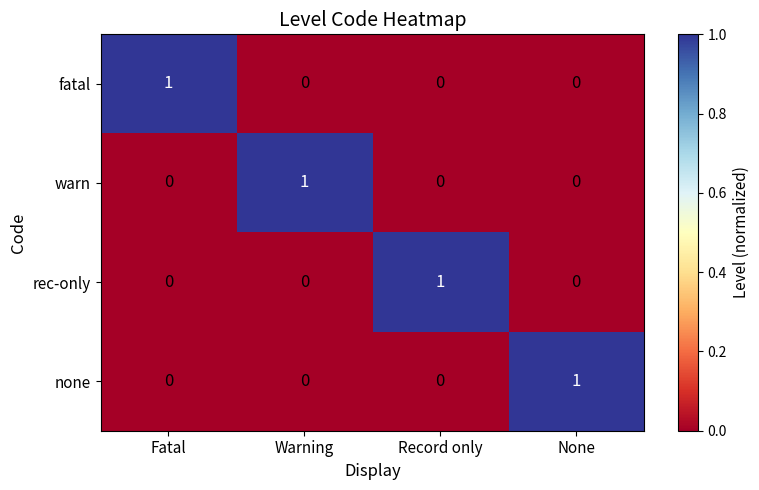

At how many categories does at least one series exceed 0?

4